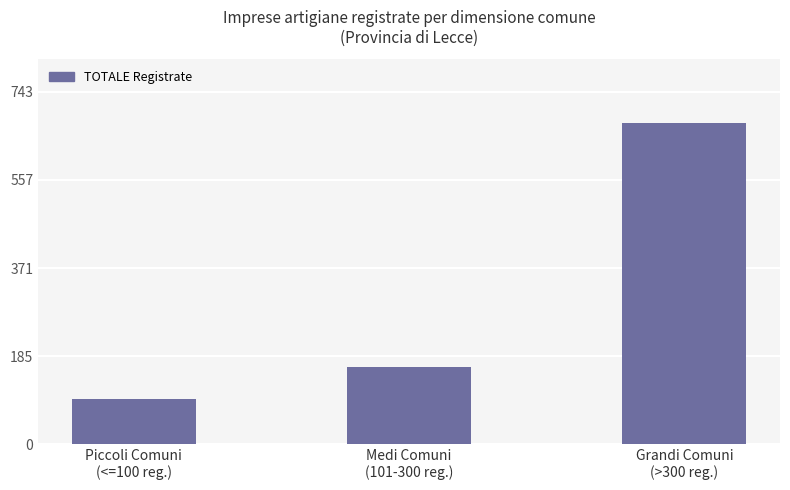

True or false: the data shows 144 at Piccoli Comuni
(<=100 reg.).

False